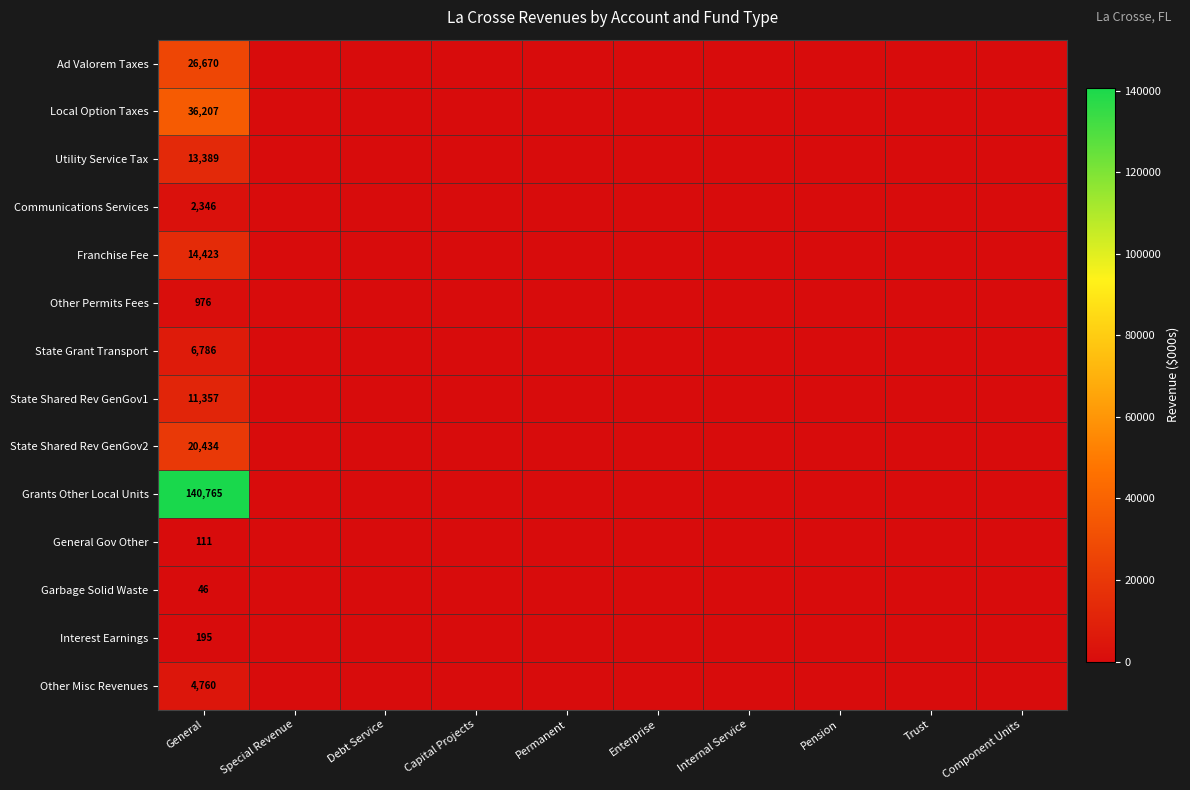

Count the number of data series in this chart.

14